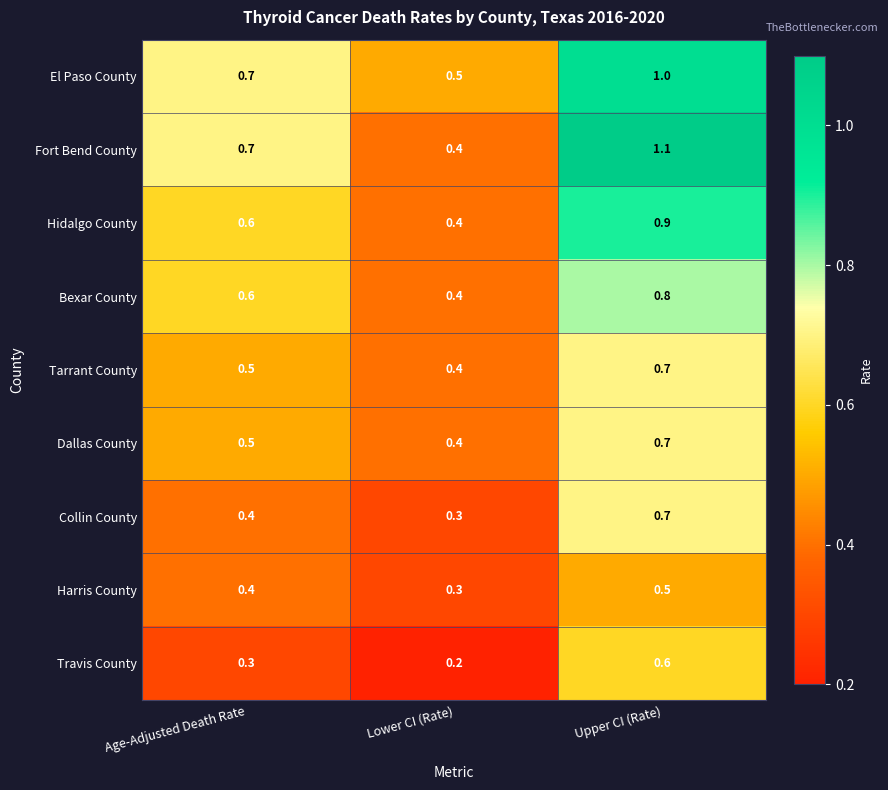

What is the total value across all series at Upper CI (Rate)?

7.0